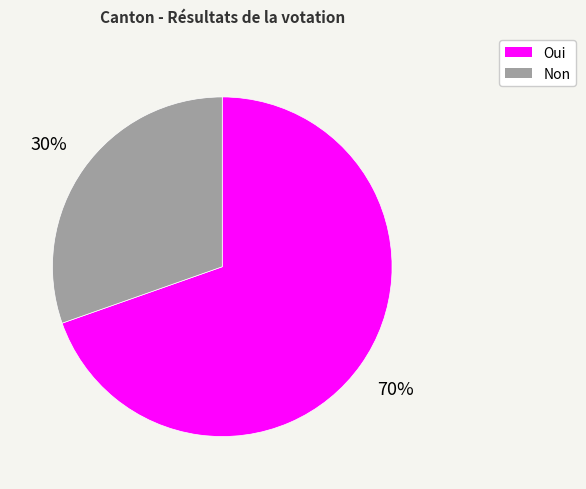

Between Non and Oui, which is larger?

Oui